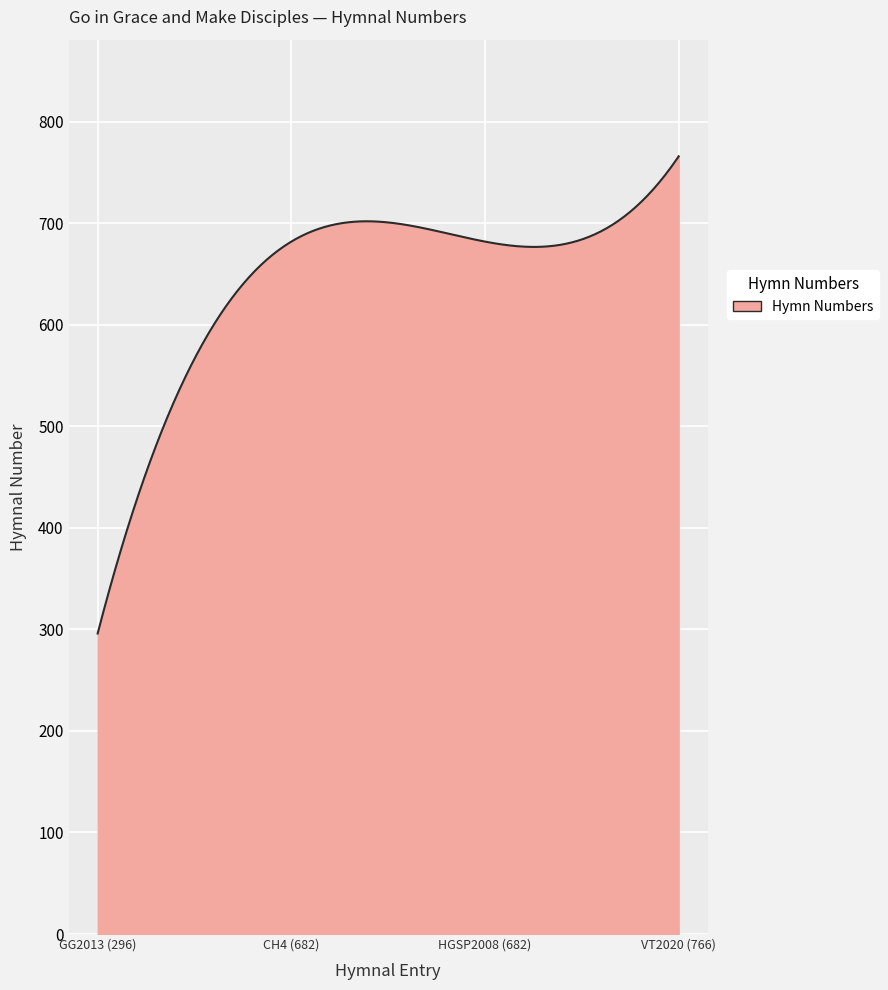

What is the smallest value displayed?

296.0